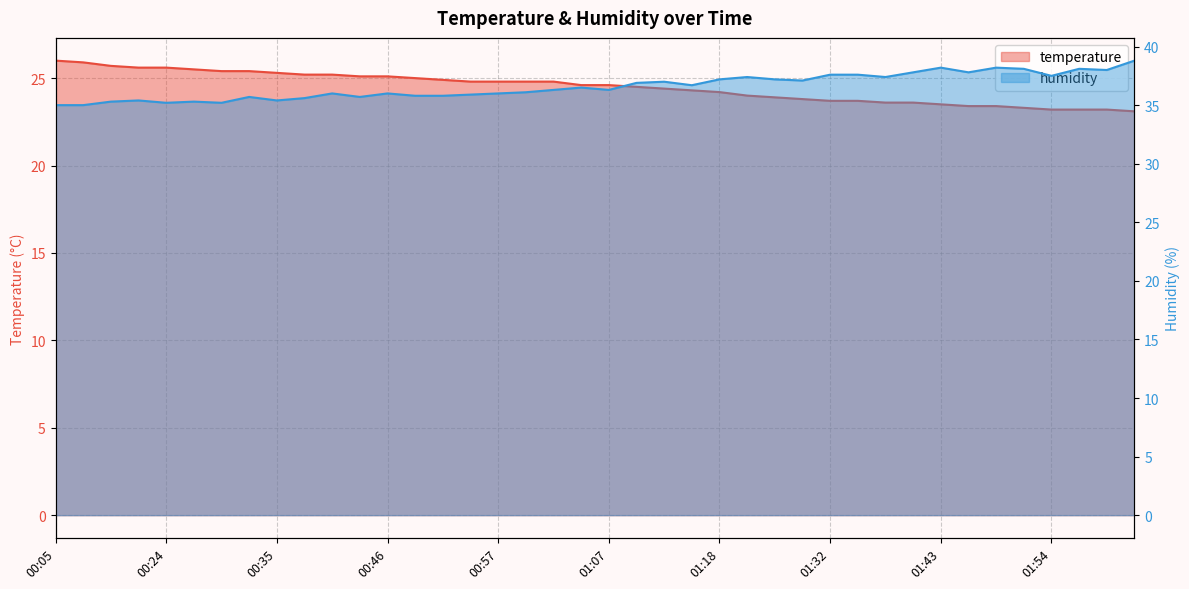

What are all the series names shown in the legend?

temperature, humidity